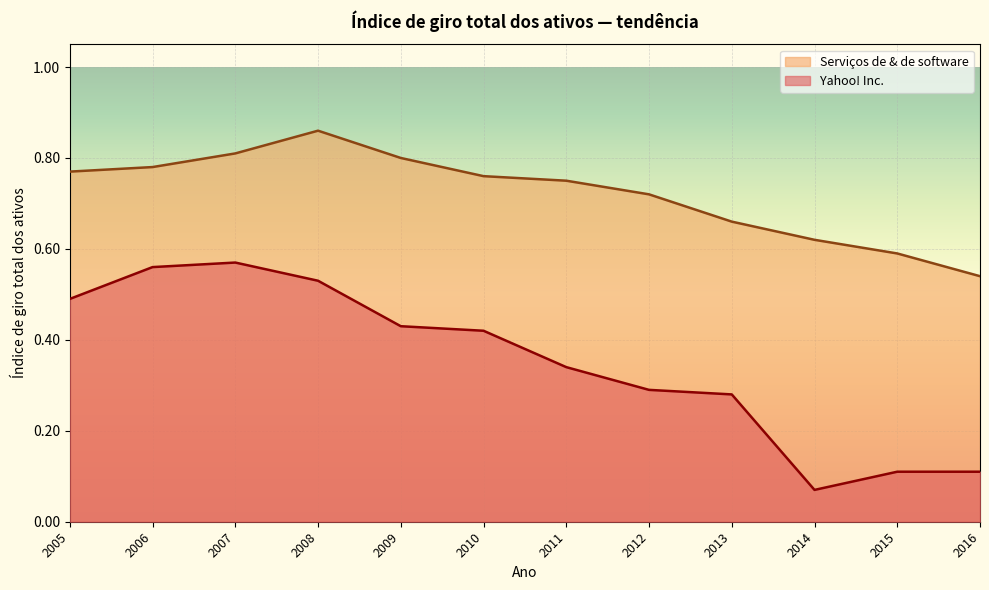

List the labels in order of Yahoo! Inc. value, smallest first.

2014, 2016, 2015, 2013, 2012, 2011, 2010, 2009, 2005, 2008, 2006, 2007